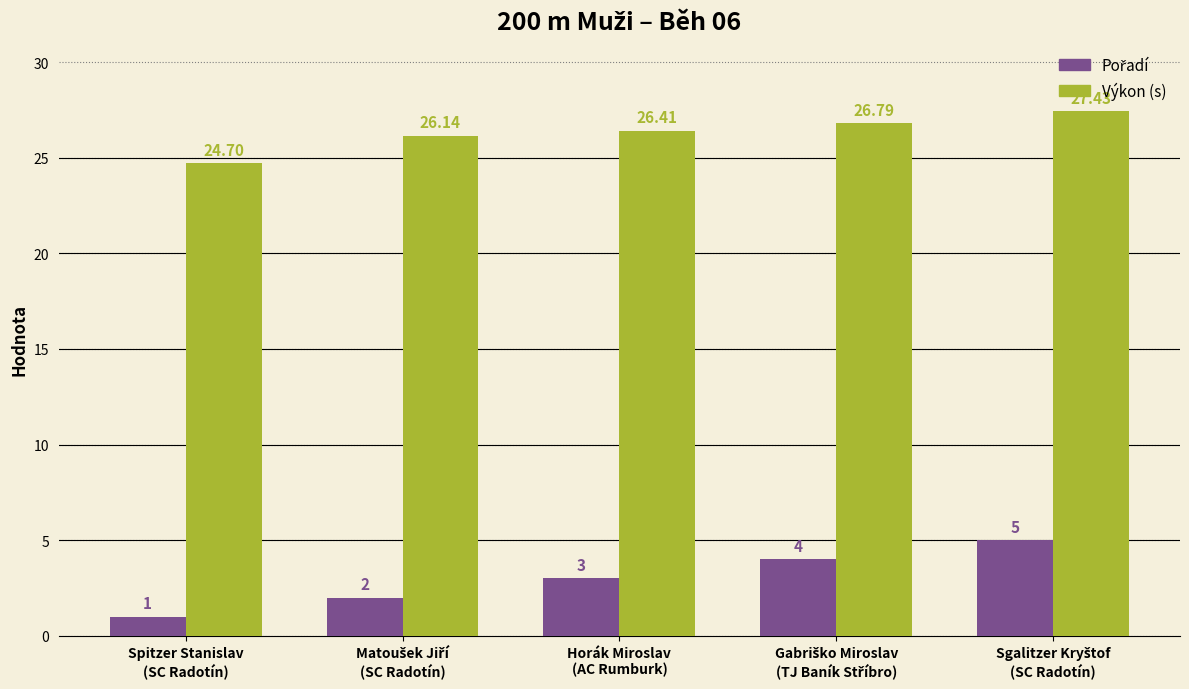

How many data points in Výkon (s) are above 26?

4